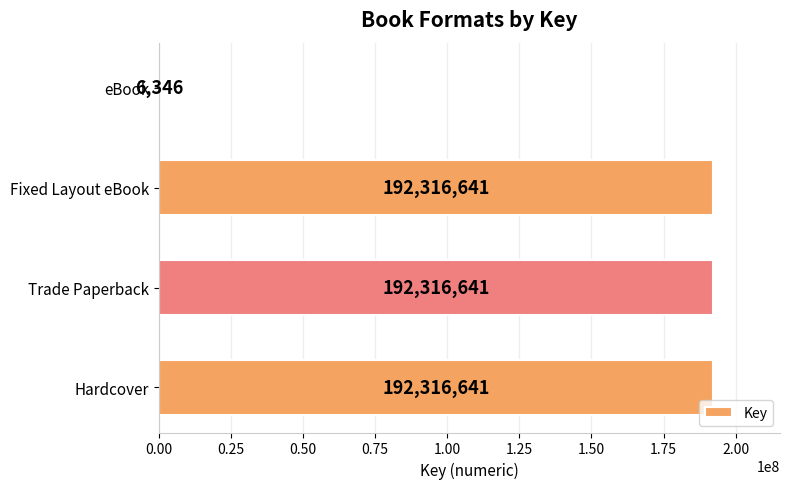

Are the bars horizontal?

Yes